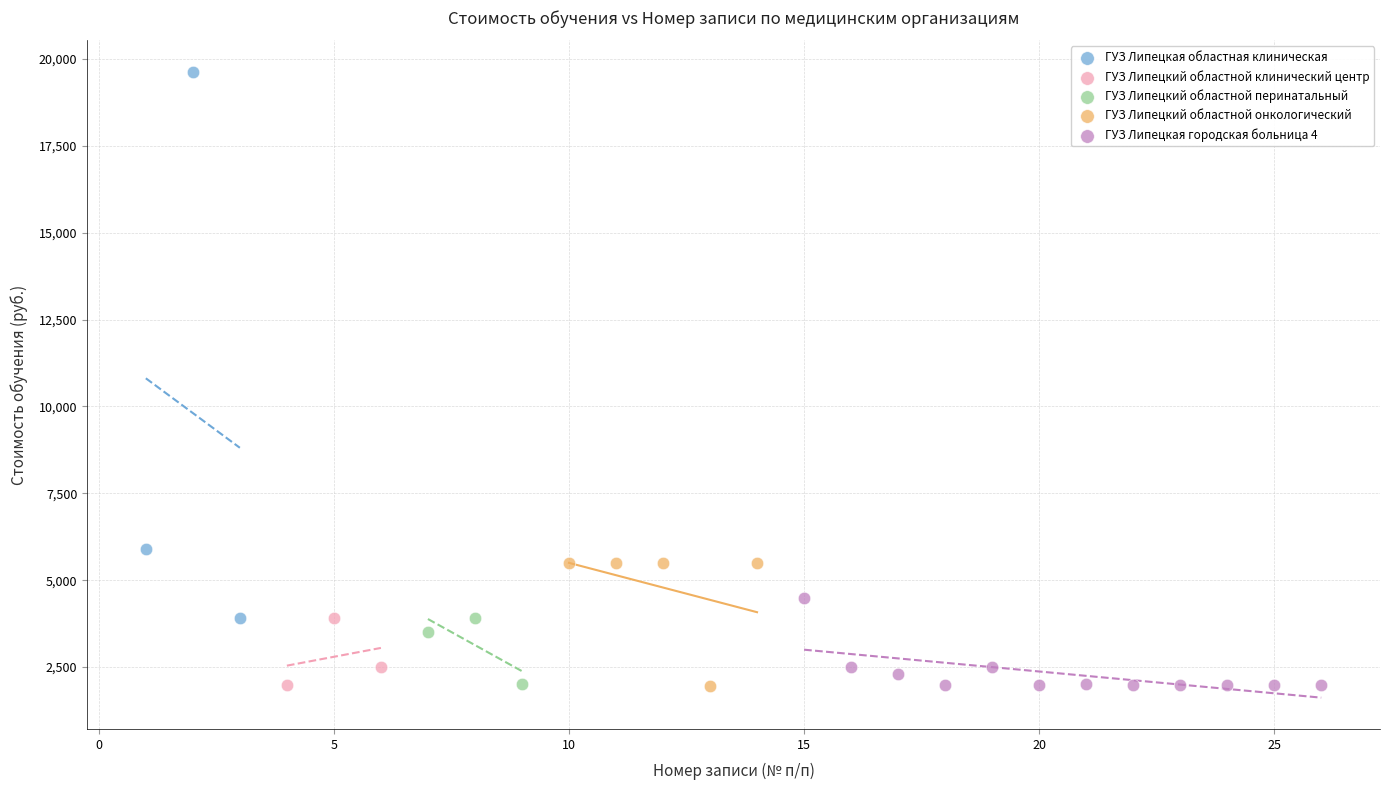

Which series contains the highest Y value?

ГУЗ Липецкая областная клиническая